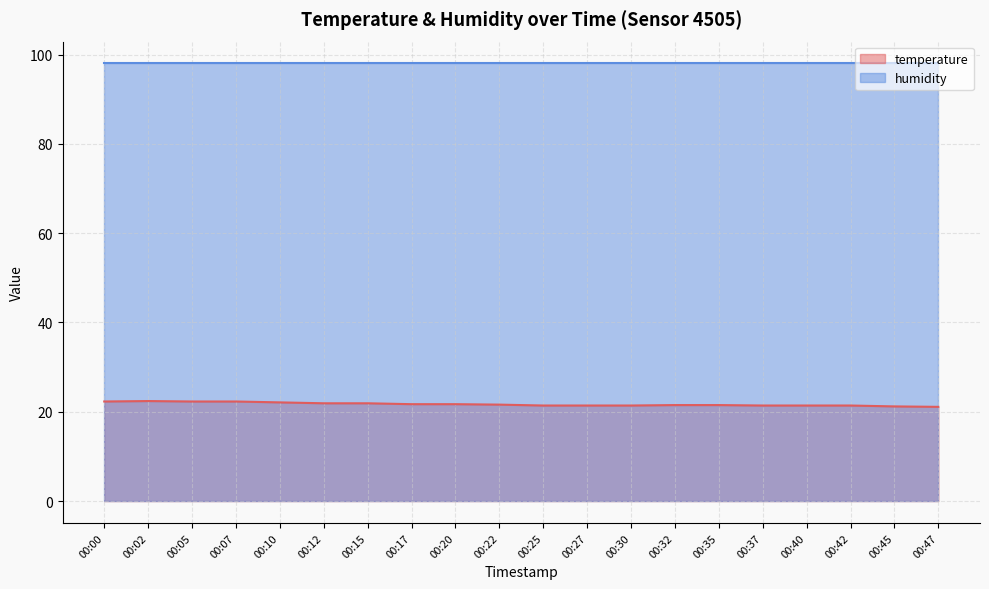

What is the greatest value displayed?

98.0